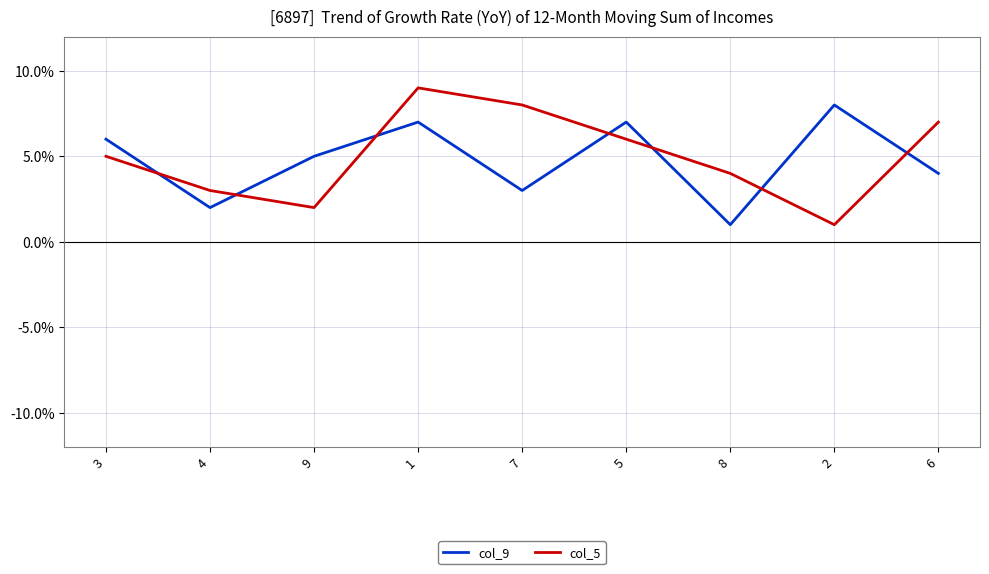

What is the difference between the maximum and minimum values in the col_9 series?

7